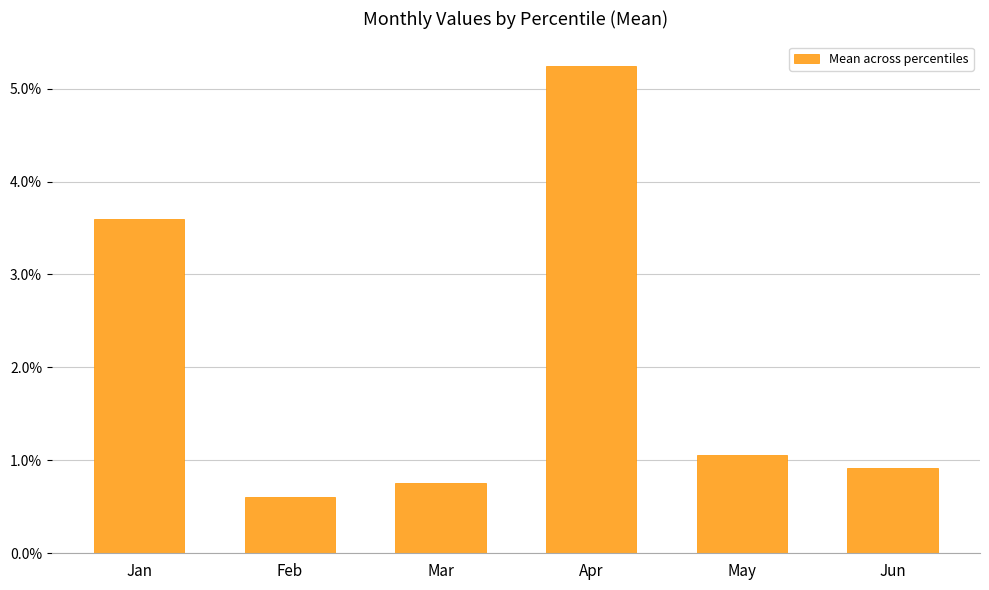

Is it true that the value at Mar is 0.0?

True